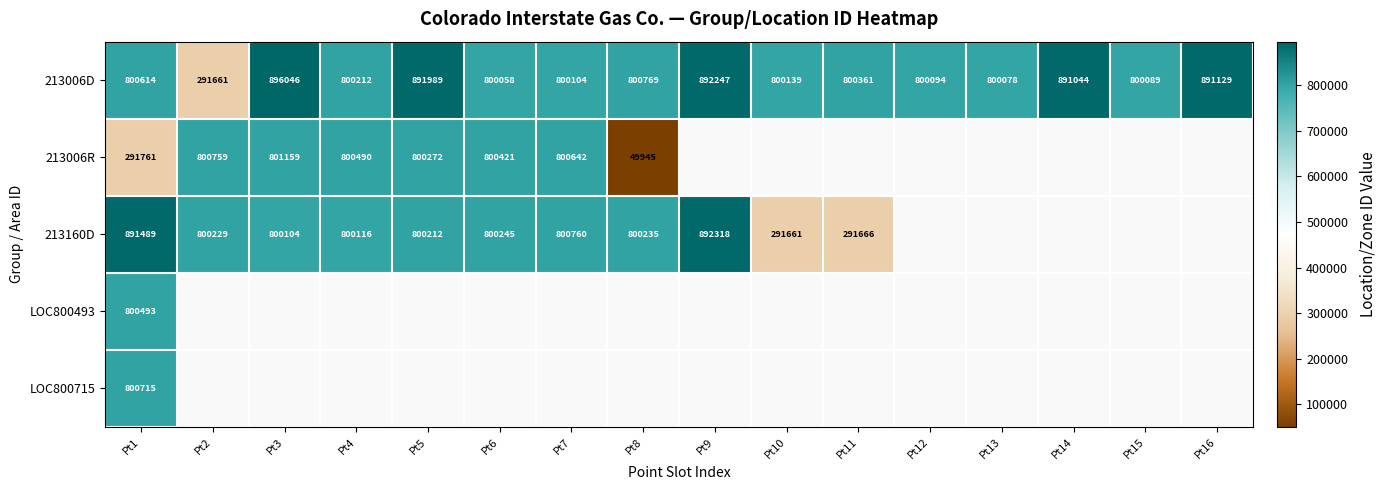

Count the number of categories in the chart.

16